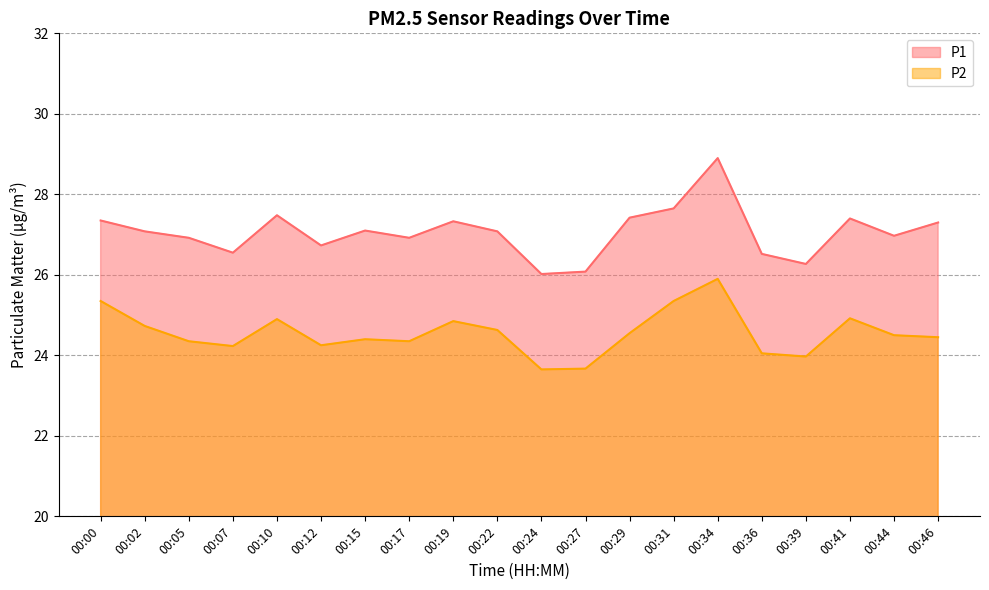

Reading left to right, what are all the values shown in this chart?

P1: 27.4	27.1	26.9	26.6	27.5	26.7	27.1	26.9	27.3	27.1	26.0	26.1	27.4	27.6	28.9	26.5	26.3	27.4	27.0	27.3
P2: 25.4	24.7	24.4	24.2	24.9	24.2	24.4	24.4	24.9	24.6	23.6	23.7	24.6	25.4	25.9	24.1	24.0	24.9	24.5	24.4